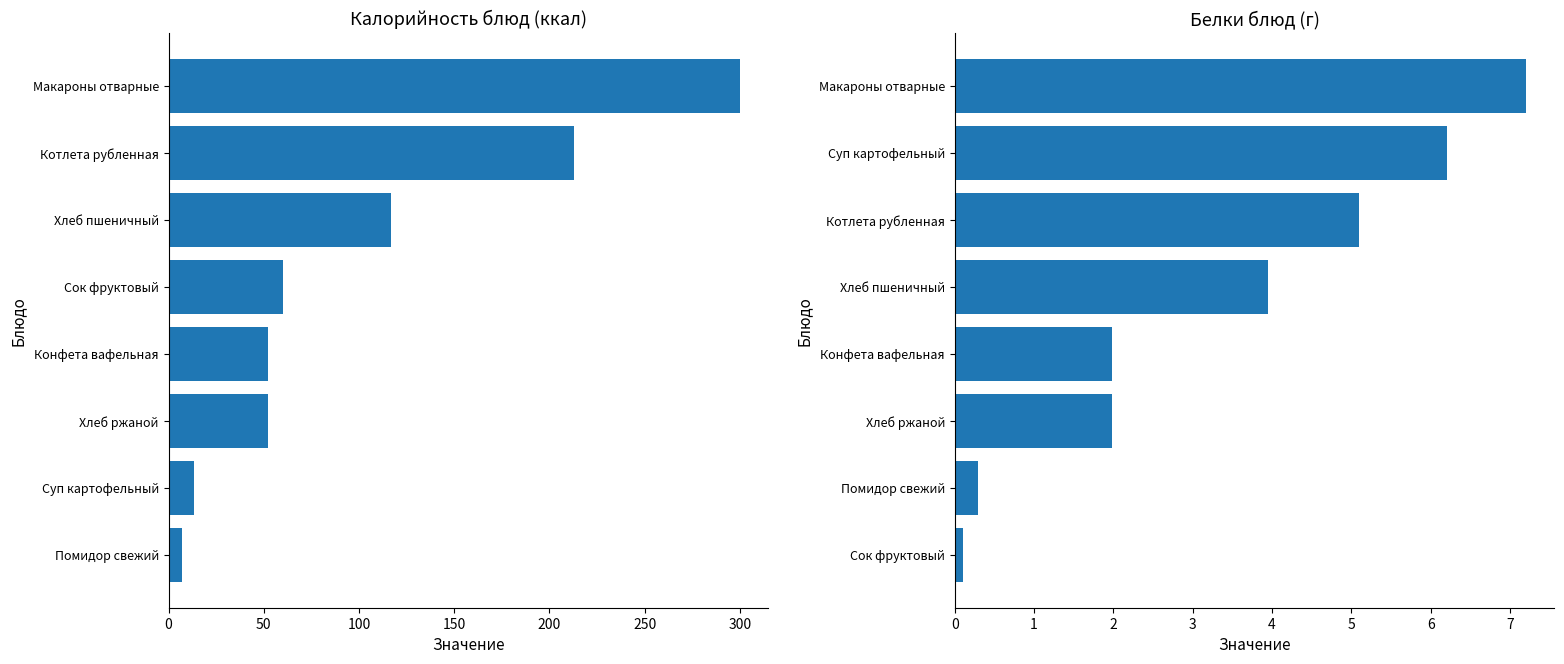

Rank the series by their average value, from highest to lowest.

Калорийность, Белки